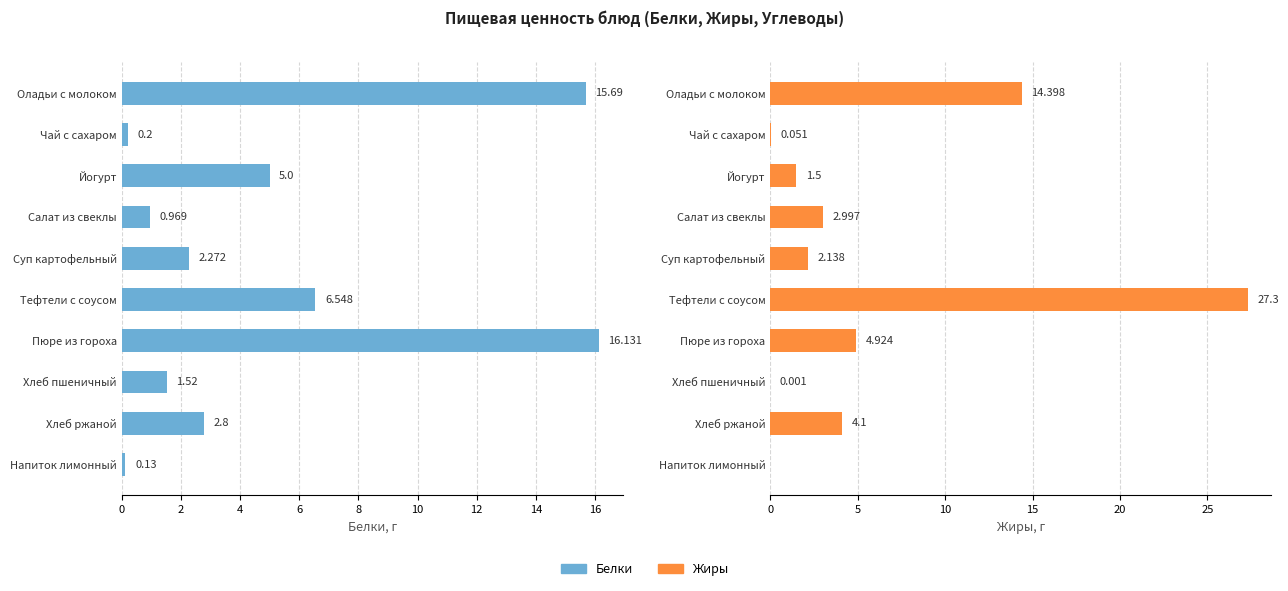

How many bars are there in total?

20